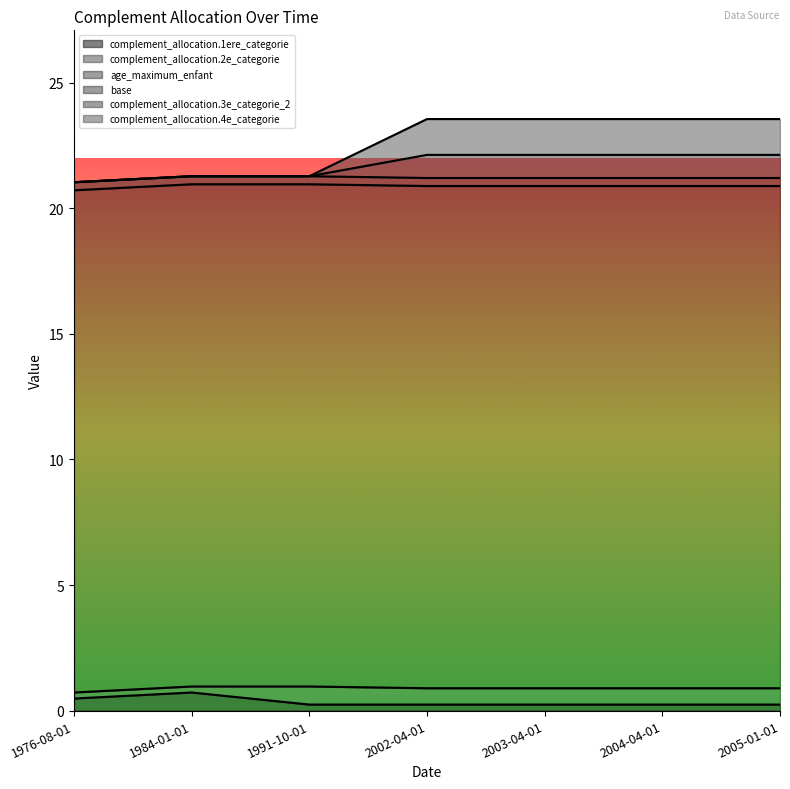

What is the difference between the complement_allocation.1ere_categorie values at 1984-01-01 and 2003-04-01?

0.5